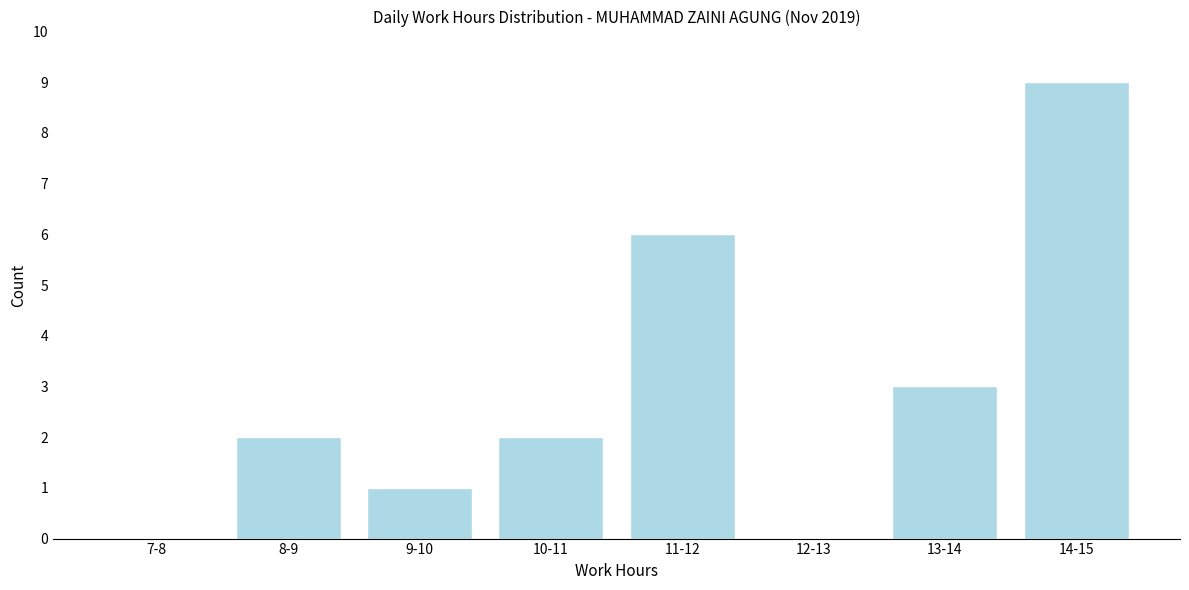

Reading left to right, list all the values displayed in this chart.

7-8=0	8-9=2	9-10=1	10-11=2	11-12=6	12-13=0	13-14=3	14-15=9